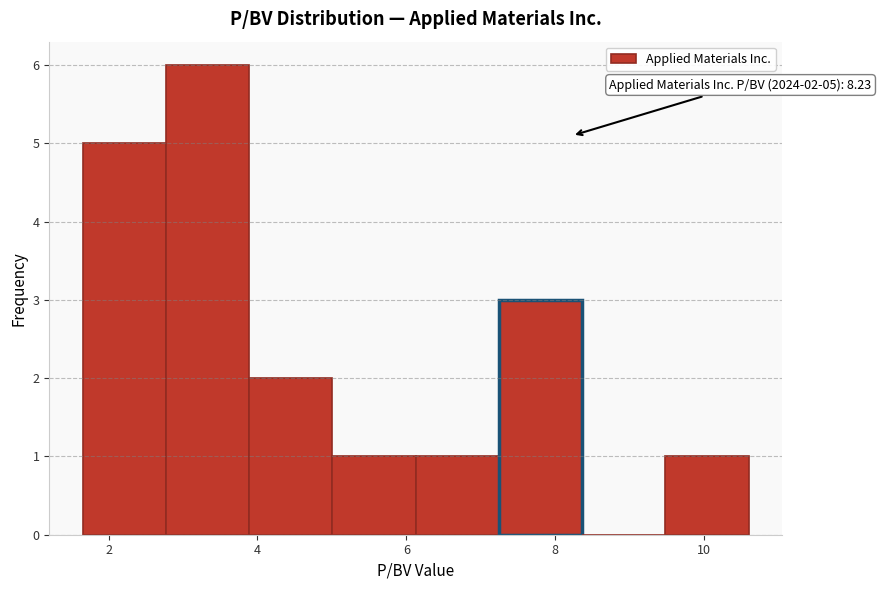

Which range on the x-axis has the tallest bar?

2.8 to 3.8